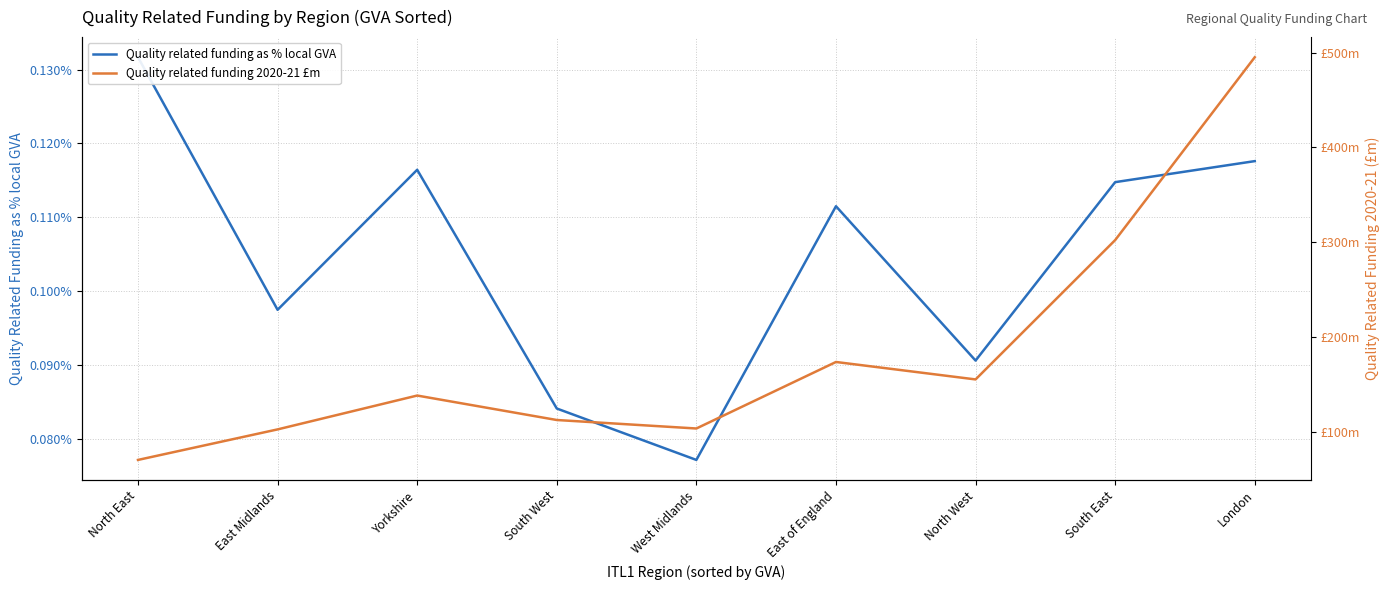

Where is Quality related funding as % local GVA nearest to the value 0?

West Midlands